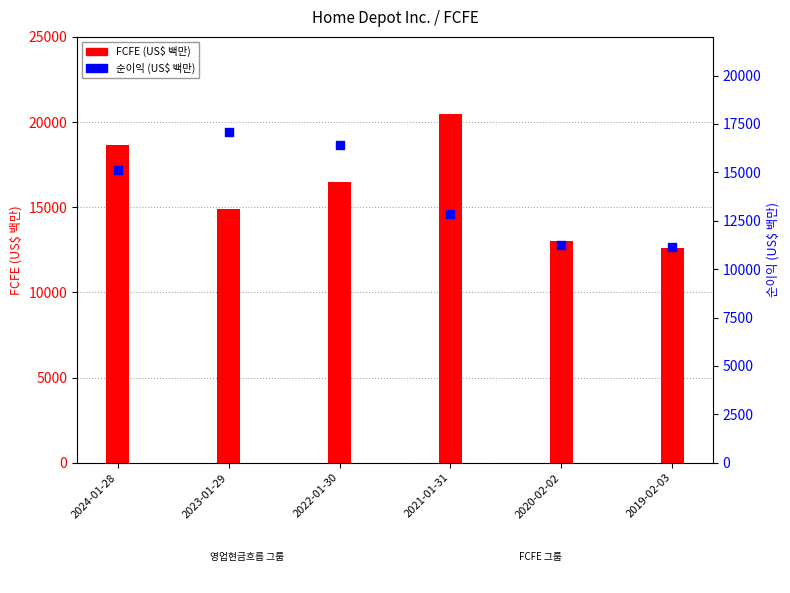

At how many categories does at least one series exceed 18163?

2